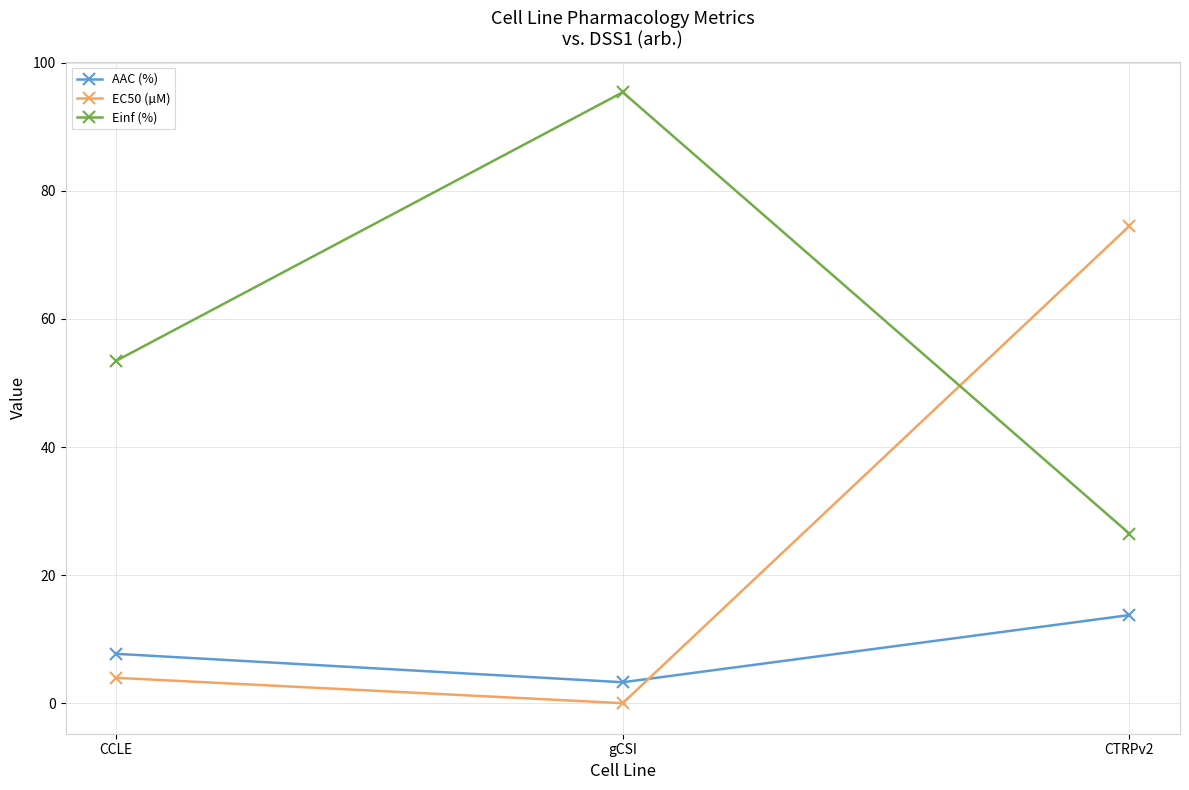

At which category is the sum across all series the highest?

CTRPv2